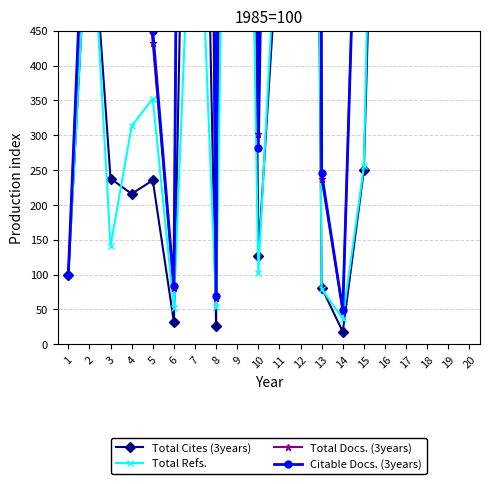

Which series changed the most between 1 and 15?

Total Docs. (3years)